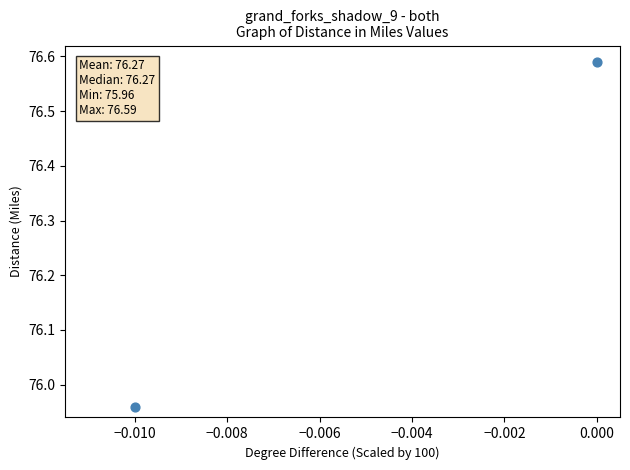

What is the range of Y values (max minus min)?

0.6